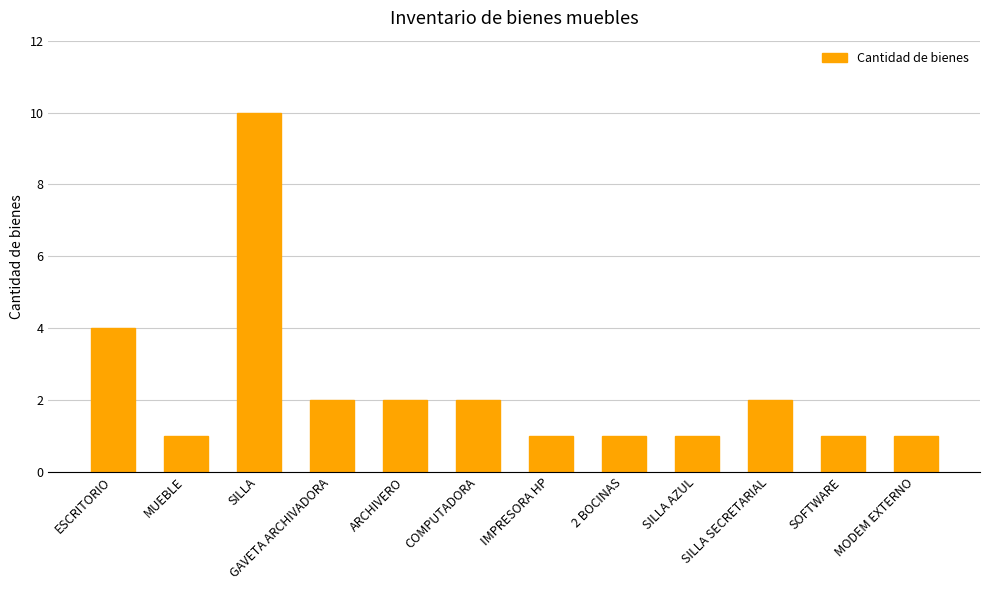

What is the difference between the maximum and minimum values?

9